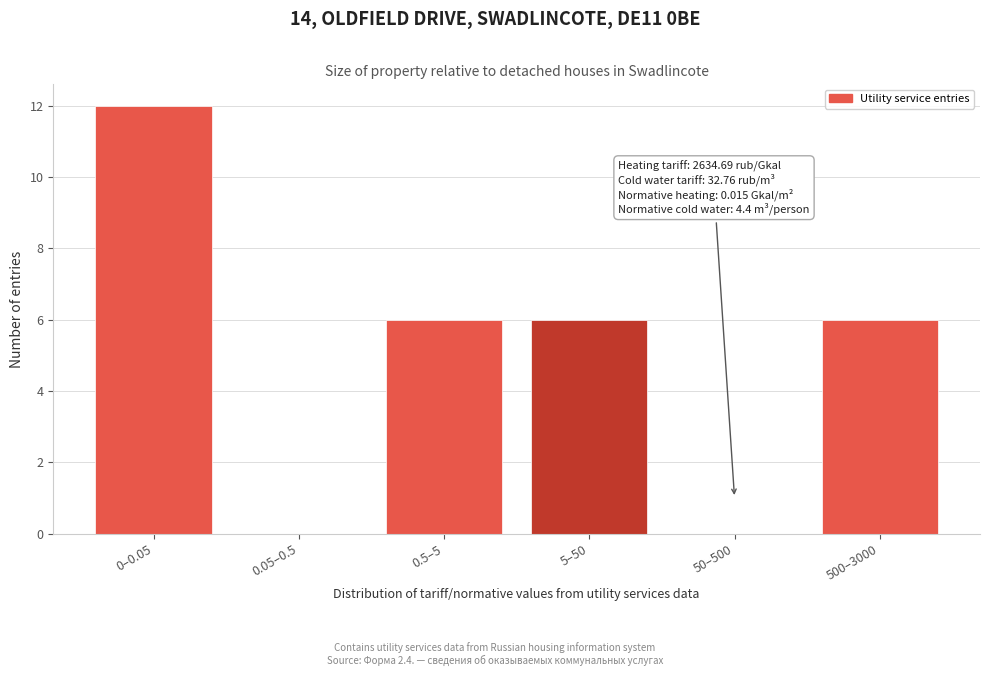

Reading left to right, what are all the values shown in this chart?

0–0.05=12	0.05–0.5=0	0.5–5=6	5–50=6	50–500=0	500–3000=6